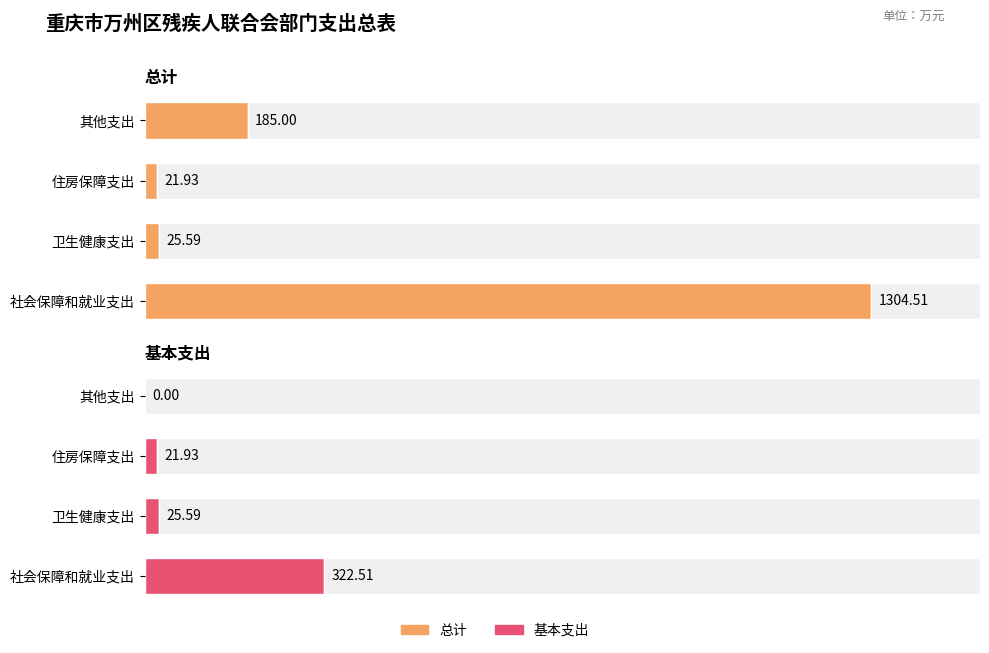

Is the value of 总计 at 卫生健康支出 greater than the value of 基本支出 at 社会保障和就业支出?

No